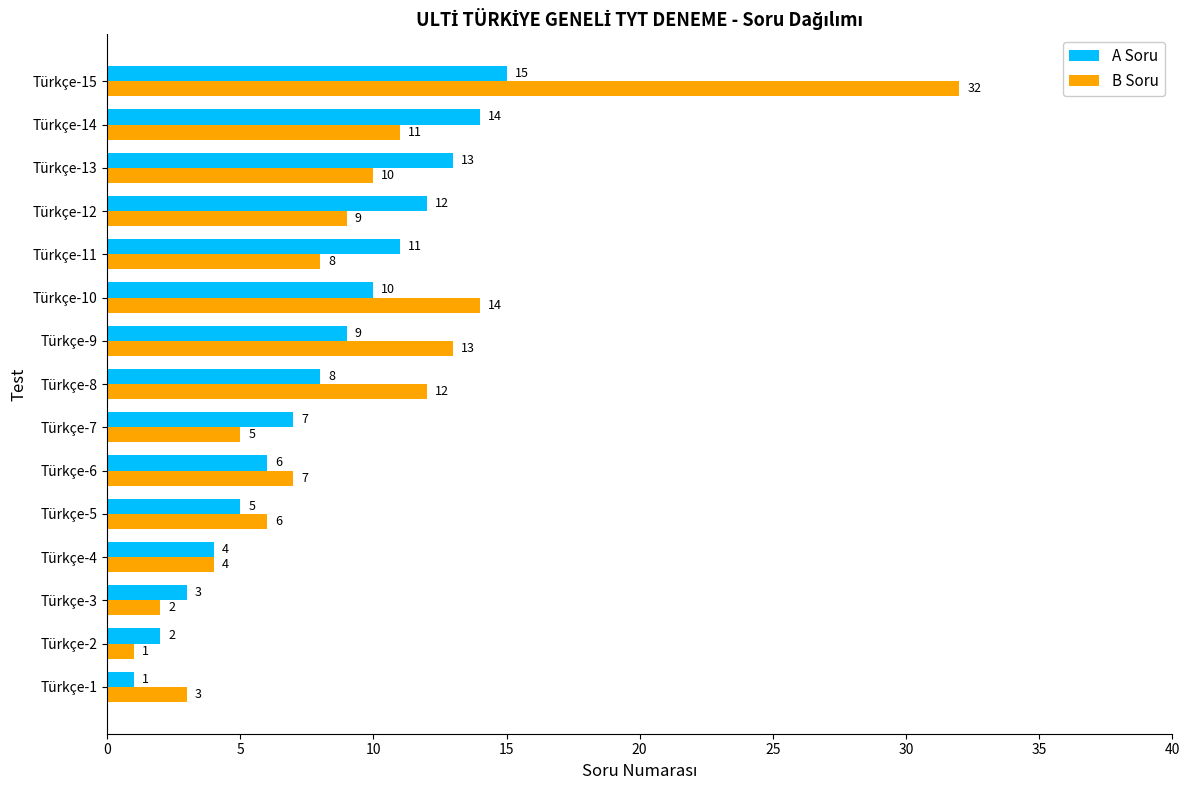

At which category is the sum across all series the highest?

Türkçe-15